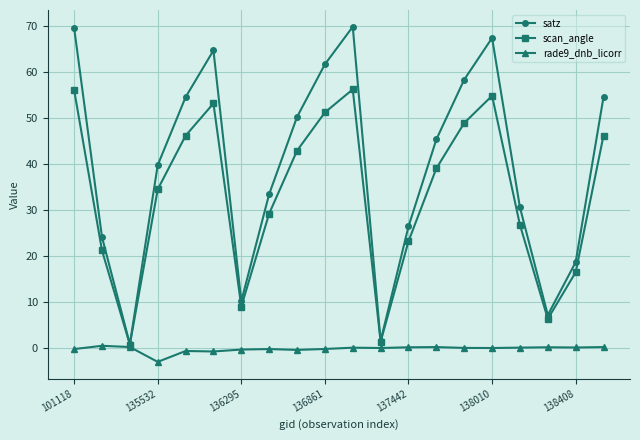

What is the value of the scan_angle point at the 4th from the left?

34.6